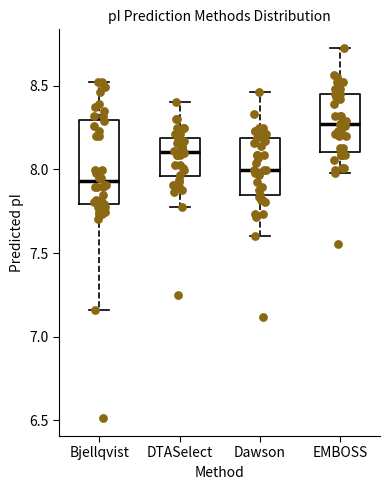

Comparing the boxes themselves (not the whiskers), which one is the tallest?

Bjellqvist